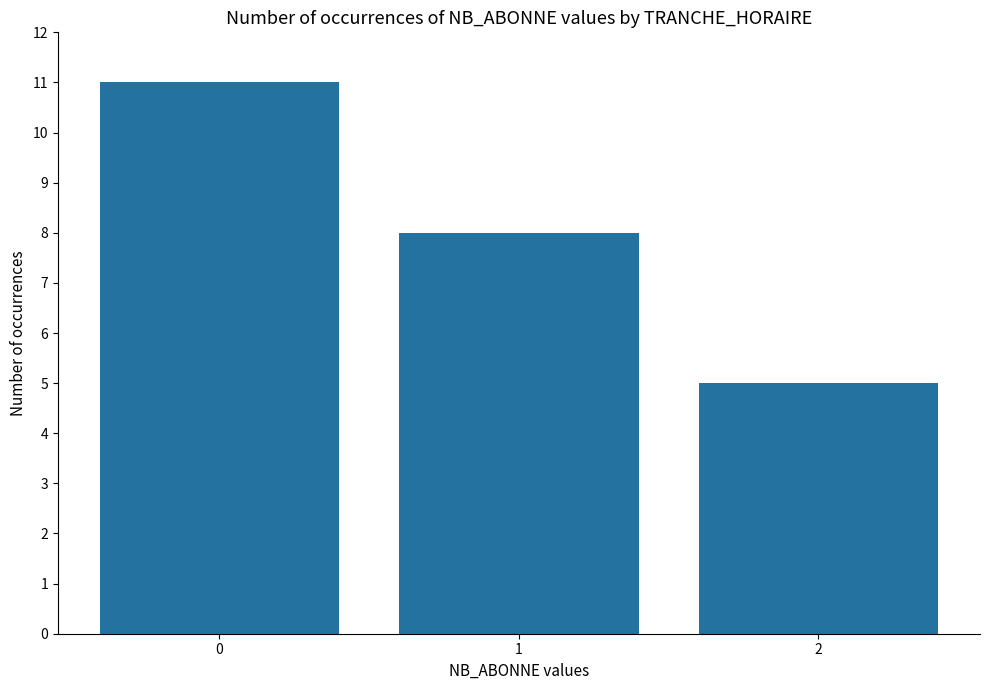

What is the sum of all values?

24